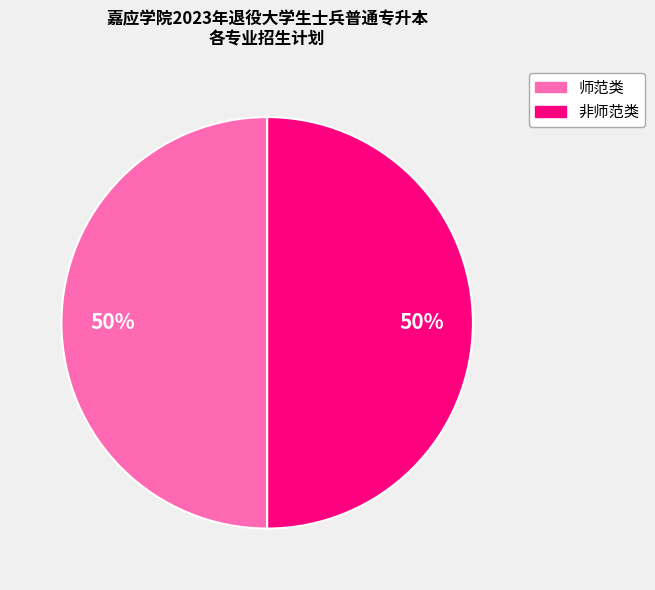

To the nearest percent, what is the average slice percentage?

50%